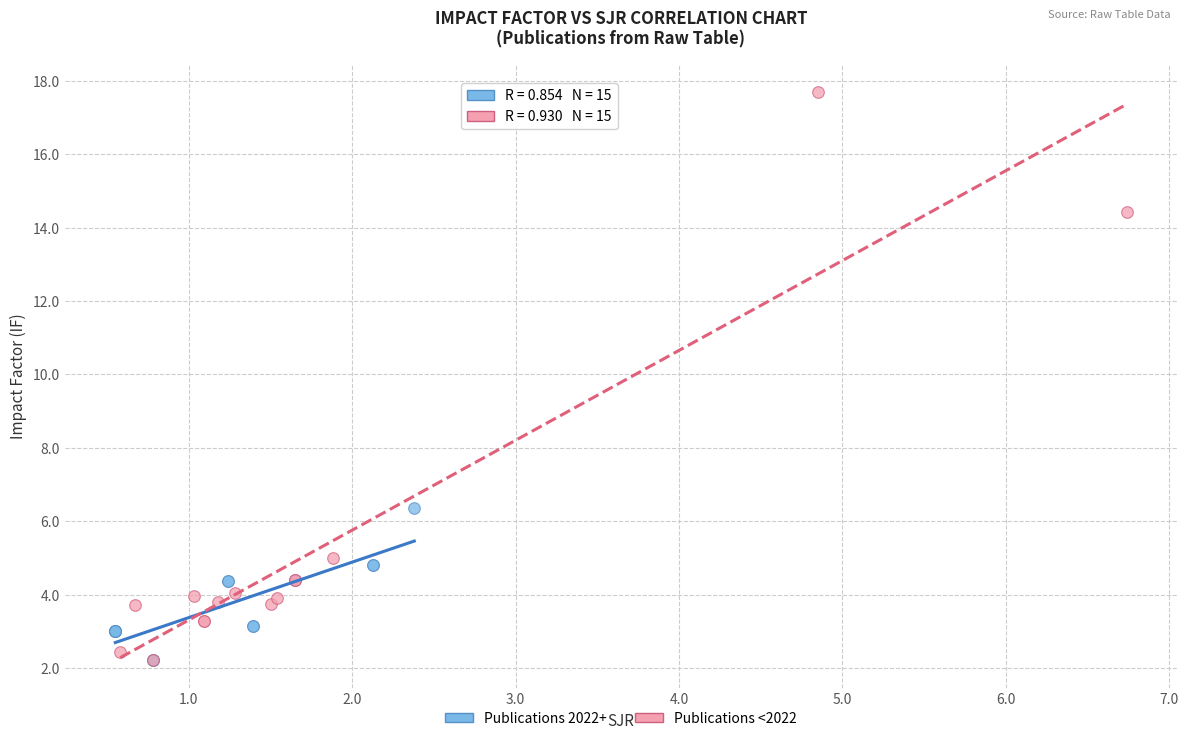

Which series contains the highest Y value?

Publications <2022